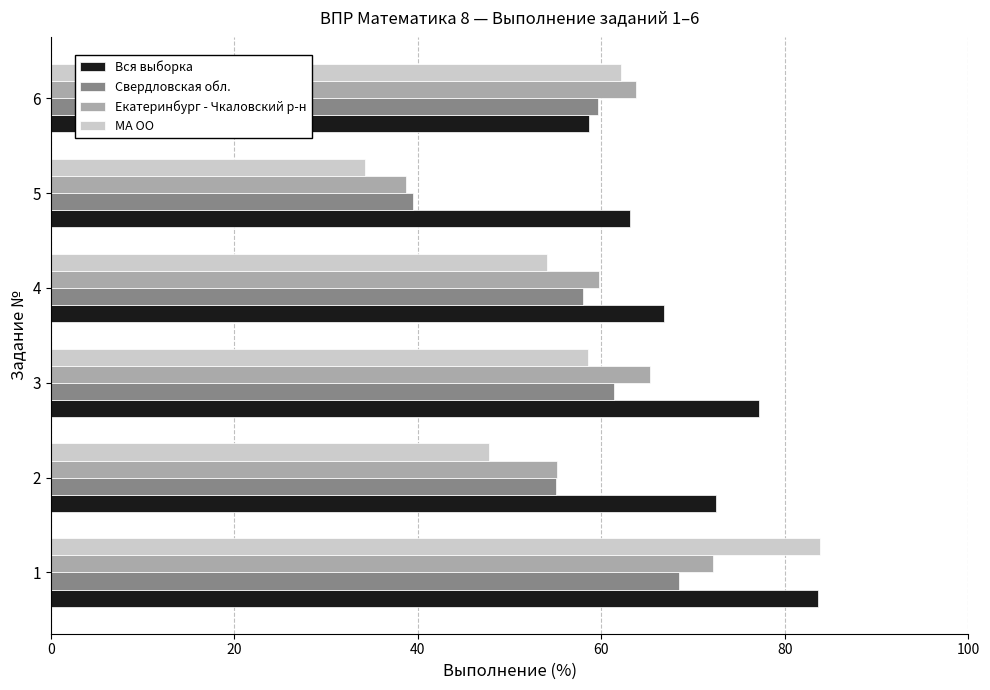

True or false: Вся выборка has a value of 136.3 at 3.

False